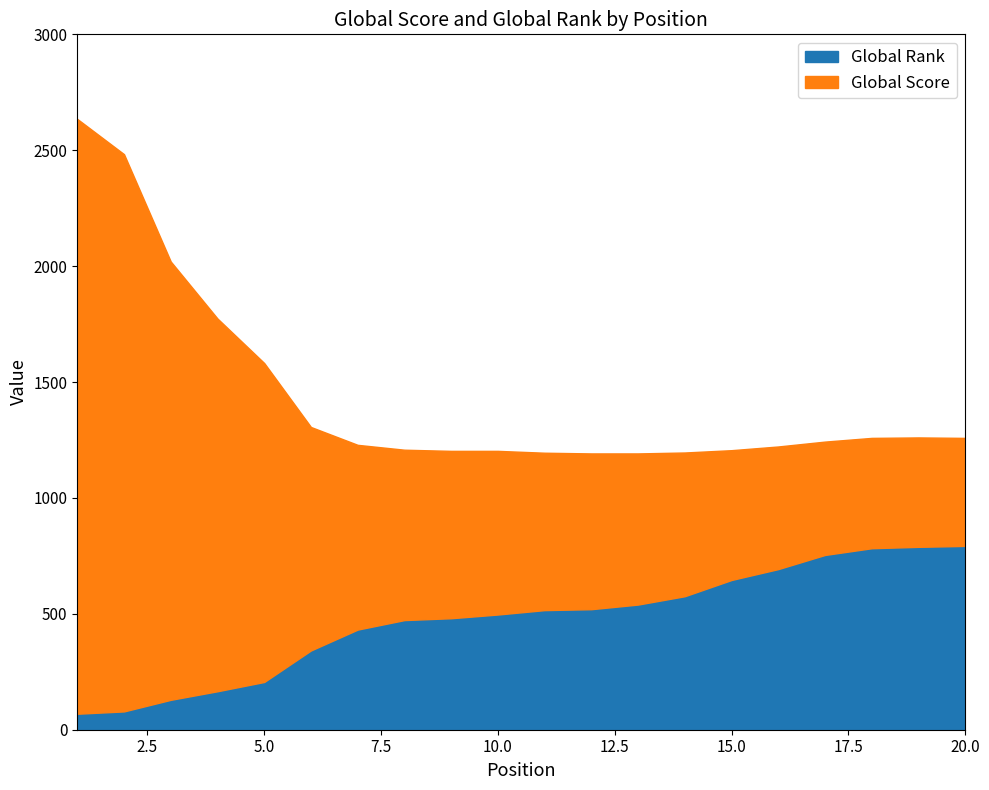

Between which two adjacent categories do Global Rank and Global Score first intersect?

14 and 15